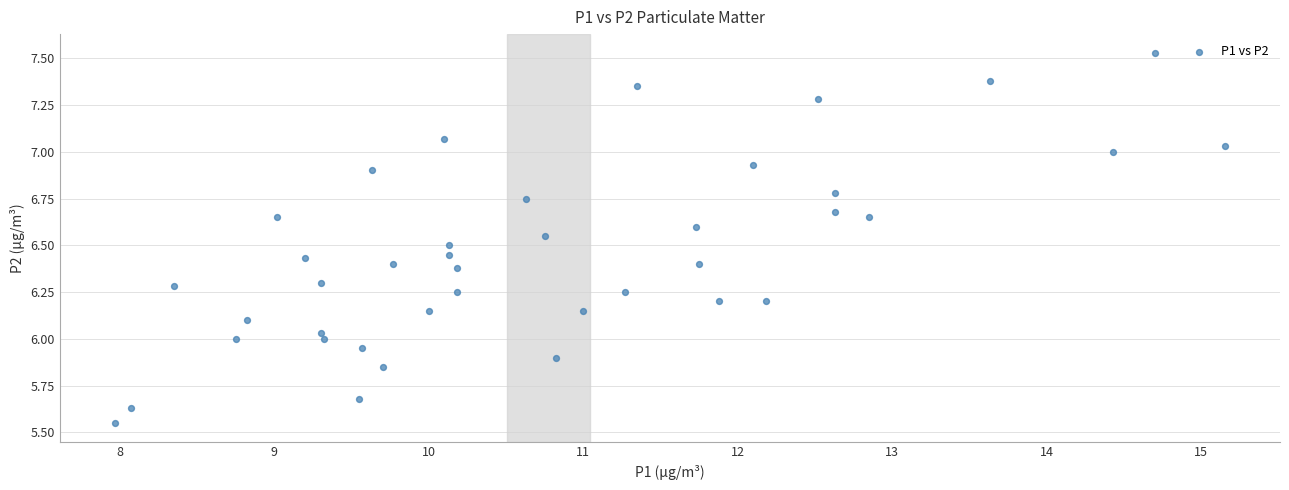

What is the range of Y values (max minus min)?

2.0